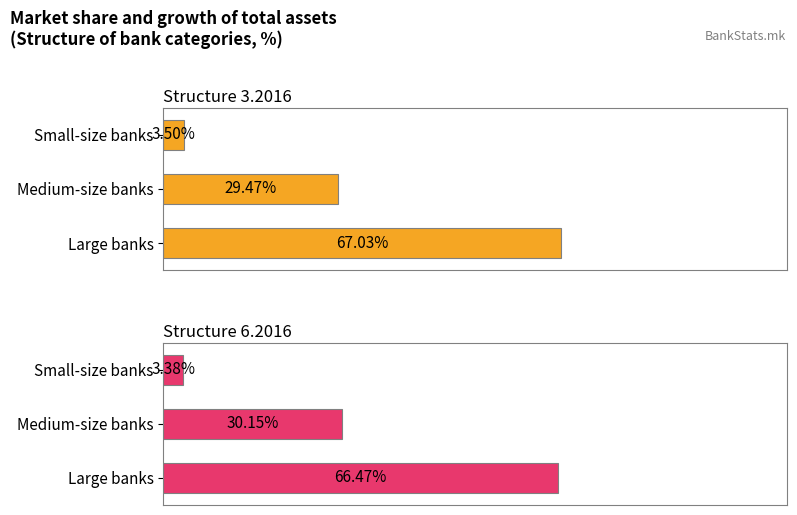

What is the spread (max minus min) of values at Small-size banks?

0.1